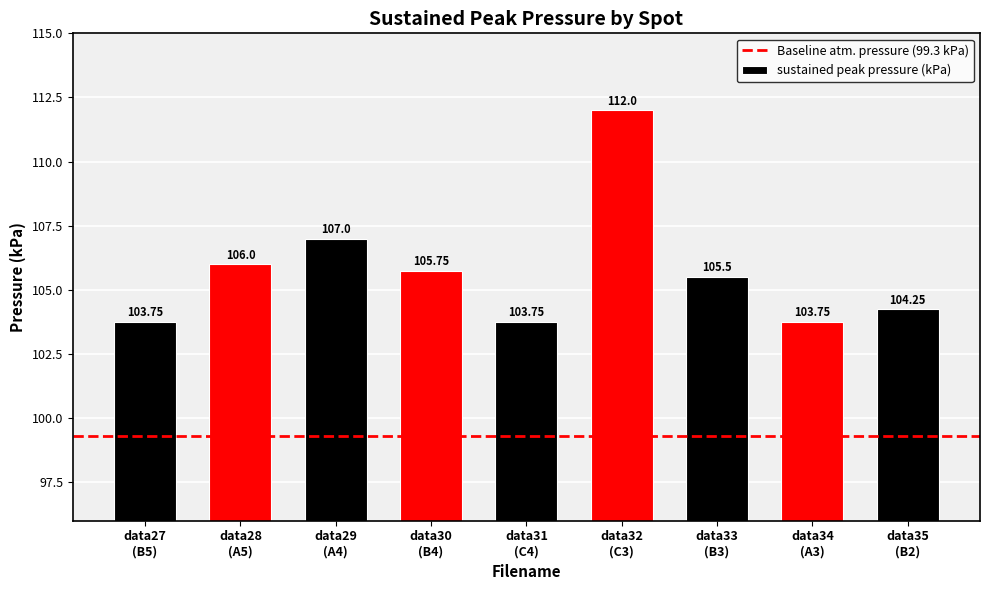

What is the sum of all values?

951.8